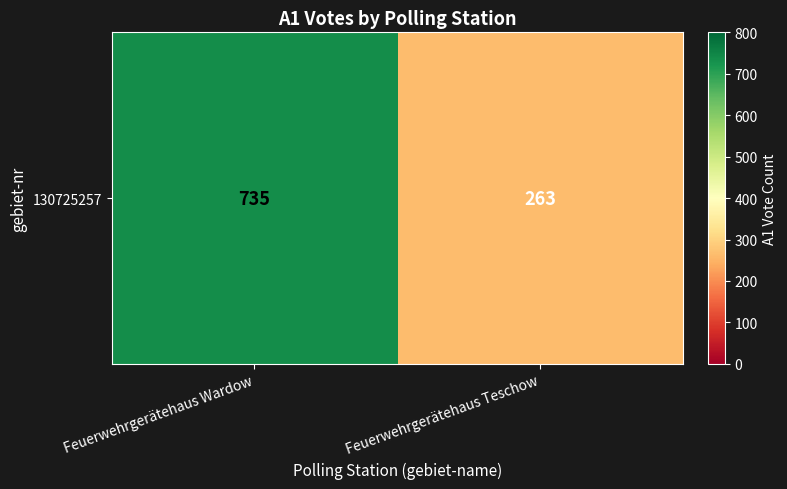

How many values are between 263 and 735?

2